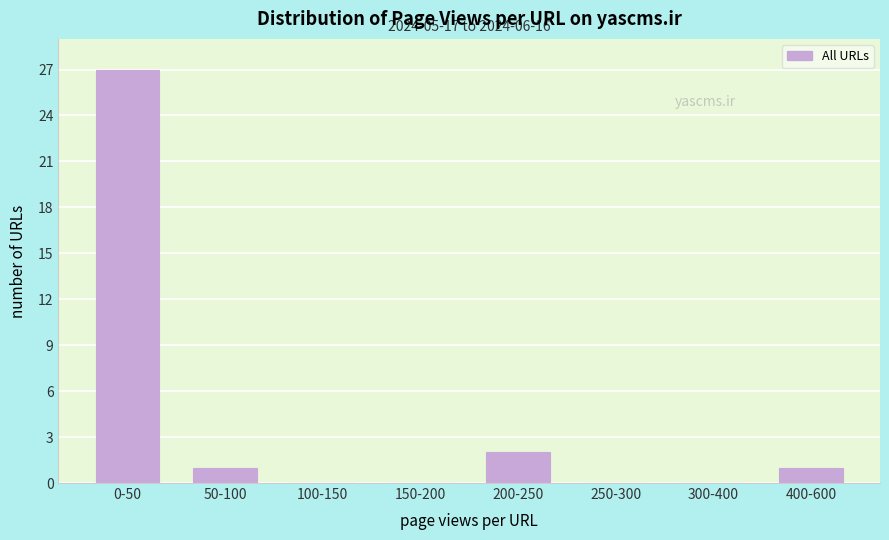

Reading left to right, list all the values displayed in this chart.

0-50=27	50-100=1	100-150=0	150-200=0	200-250=2	250-300=0	300-400=0	400-600=1